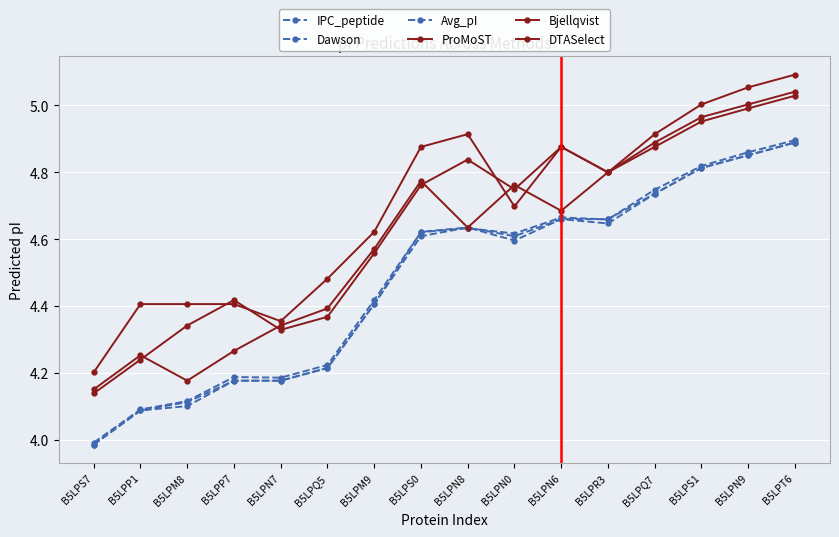

Which has a higher value, B5LPN6 or B5LPT6?

B5LPT6